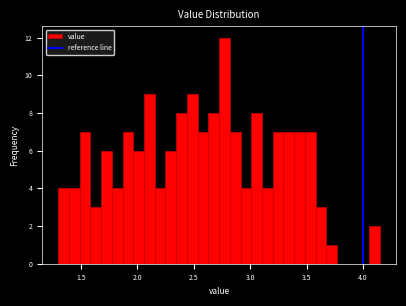

Around what value on the x-axis is the tallest bar? Give the approximate position of its centre, as read against the axis.

2.75